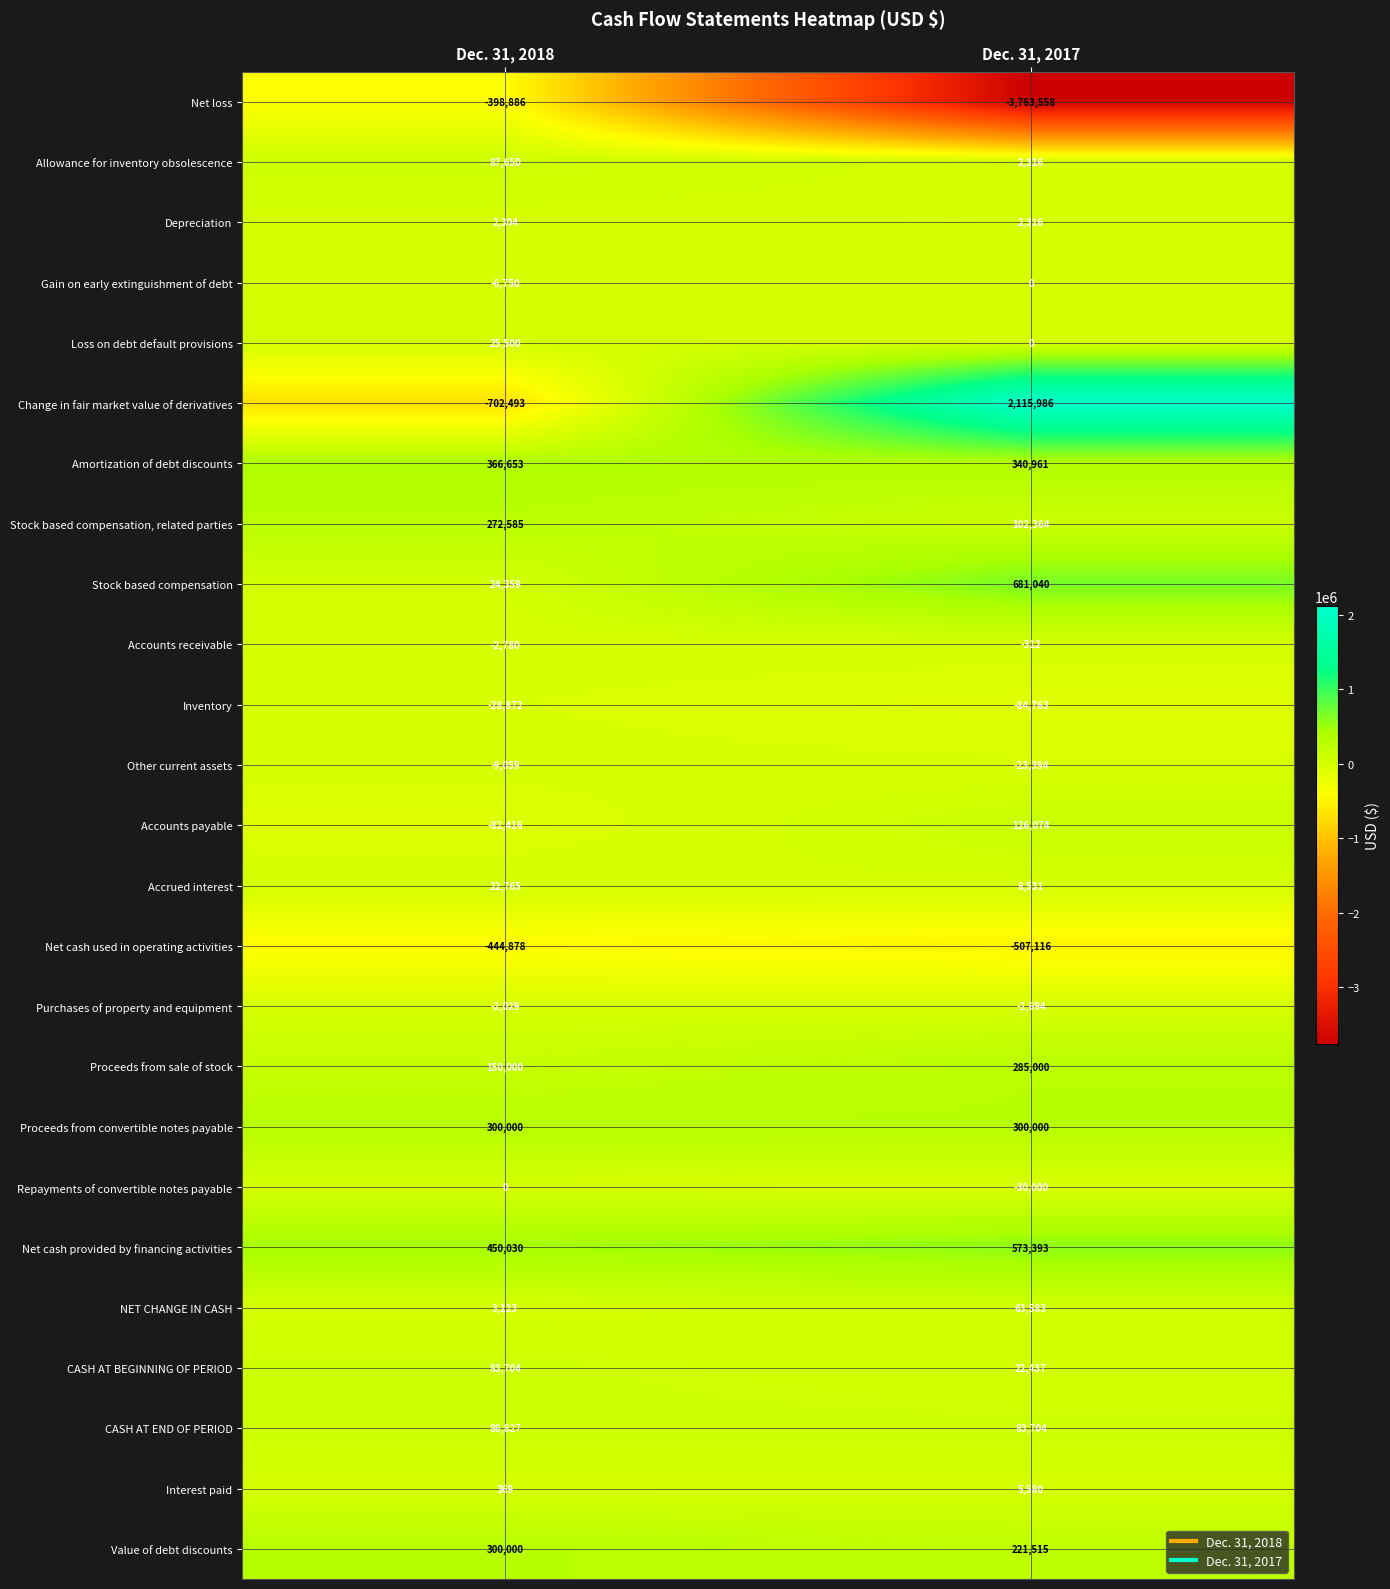

Which series changed the most between Dec. 31, 2018 and Dec. 31, 2017?

Net loss